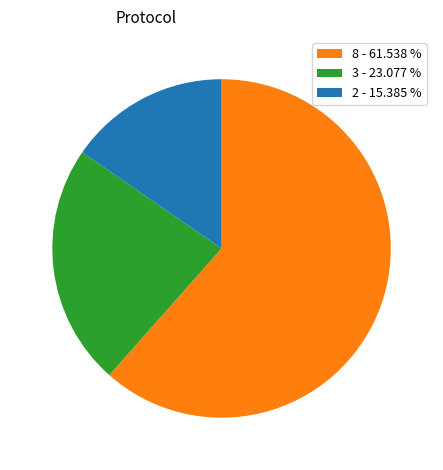

Is the sum of 3 - 23.077 % and 2 - 15.385 % greater than half?

No